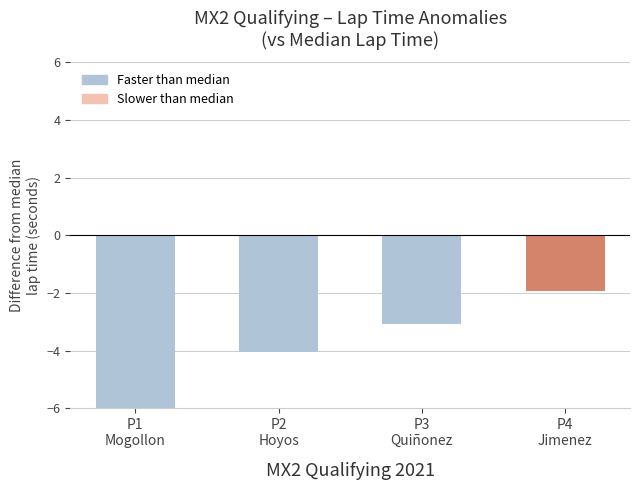

Which label corresponds to the largest value in the chart?

P4
Jimenez